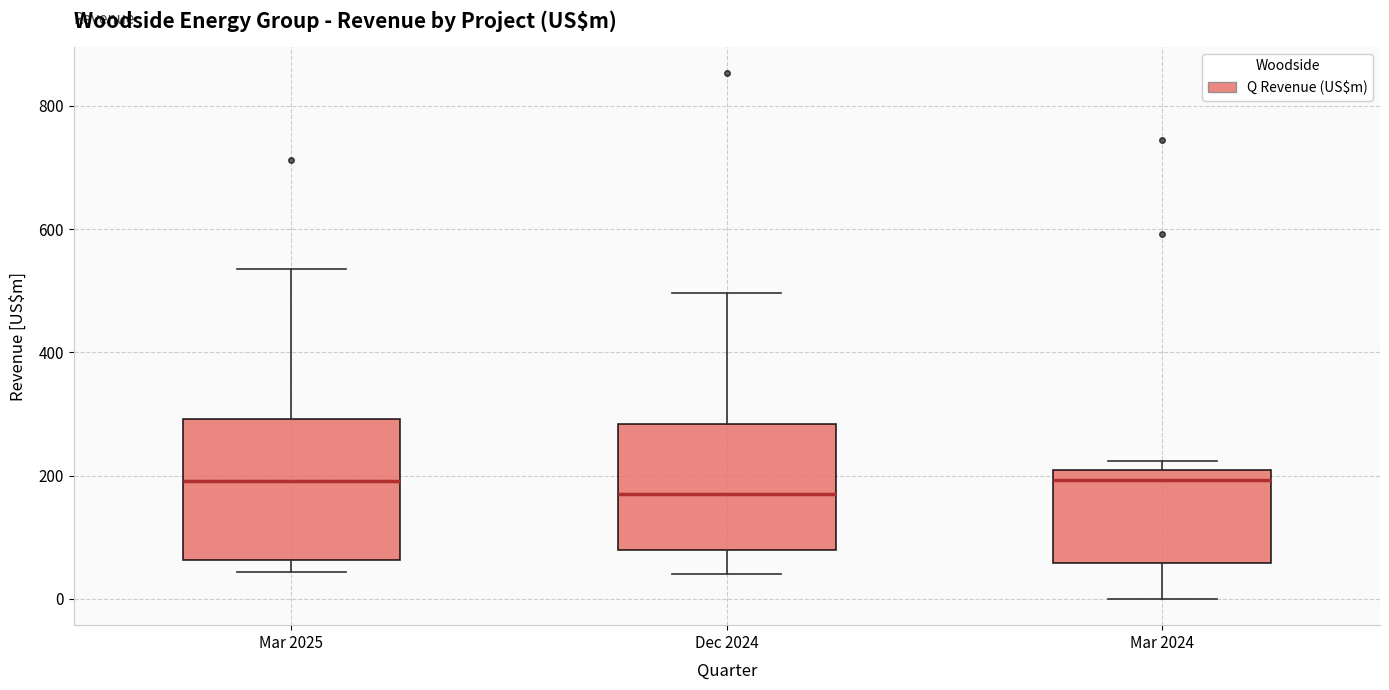

Comparing the boxes themselves (not the whiskers), which one is the tallest?

Mar 2025